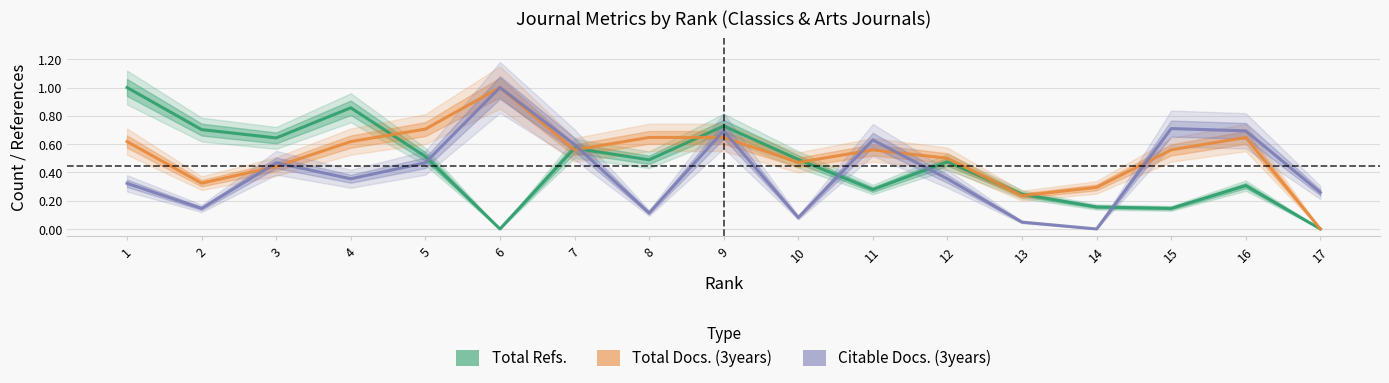

Which series ends up on top after the final intersection of Citable Docs. (3years) and Total Refs.?

Citable Docs. (3years)